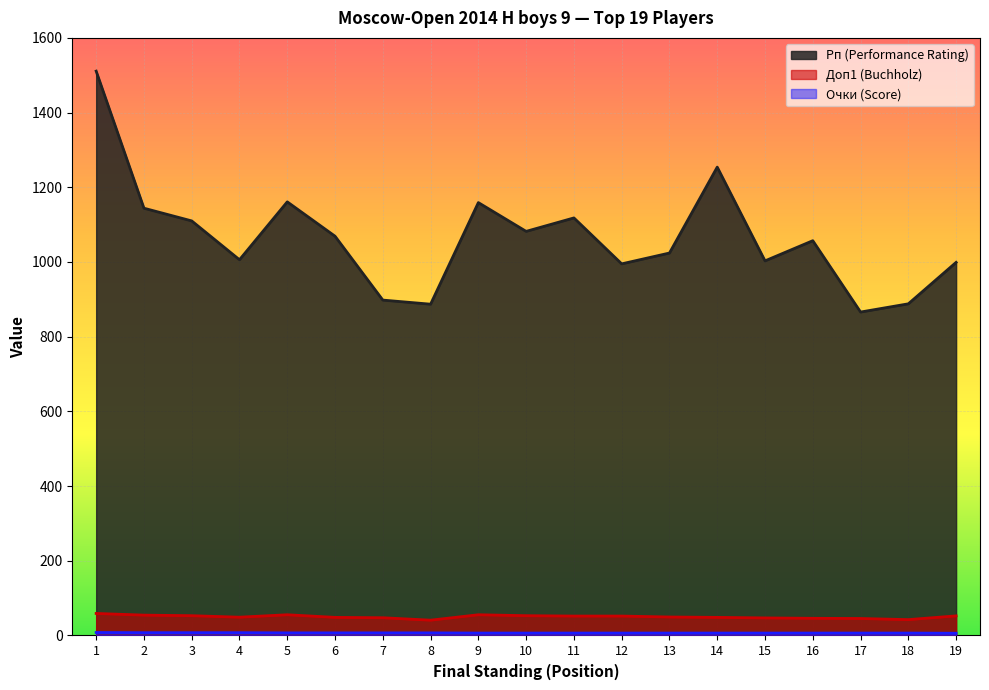

True or false: Доп1 (Buchholz) and Очки (Score) cross at least once.

False